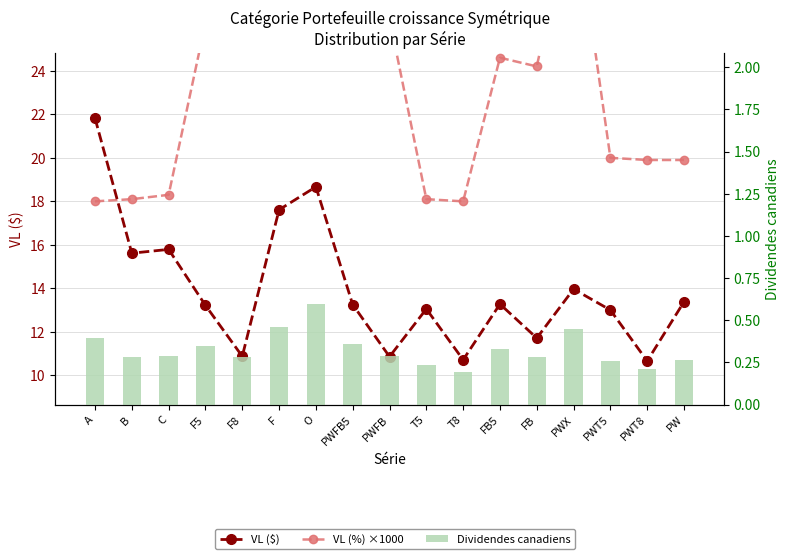

What is the value of the VL (%) ×1000 bar at the 8th from the left?

27.3